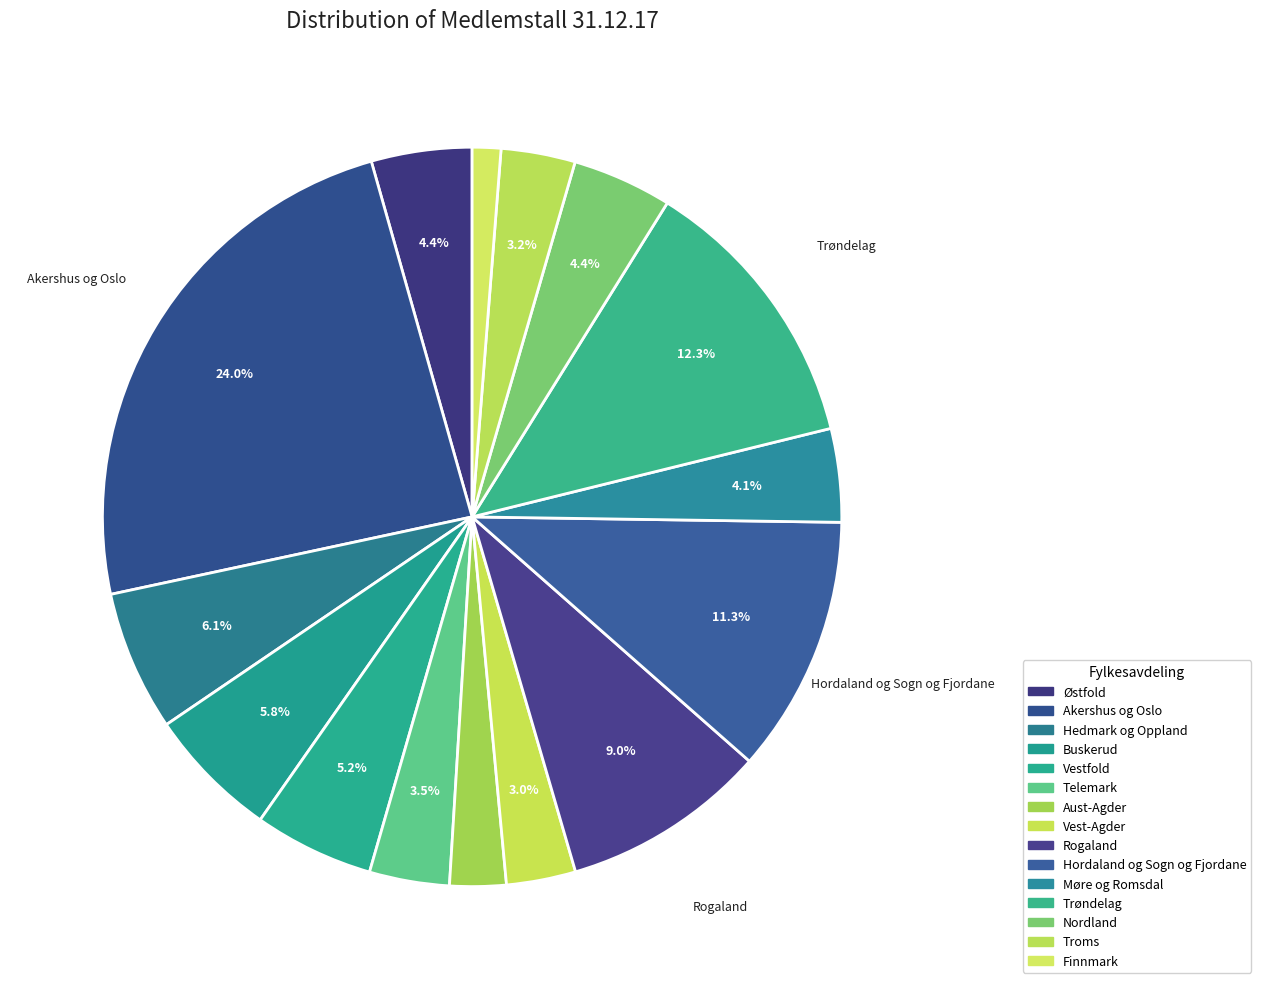

Rank the categories by value from lowest to highest.

Finnmark, Aust-Agder, Vest-Agder, Troms, Telemark, Møre og Romsdal, Nordland, Østfold, Vestfold, Buskerud, Hedmark og Oppland, Rogaland, Hordaland og Sogn og Fjordane, Trøndelag, Akershus og Oslo